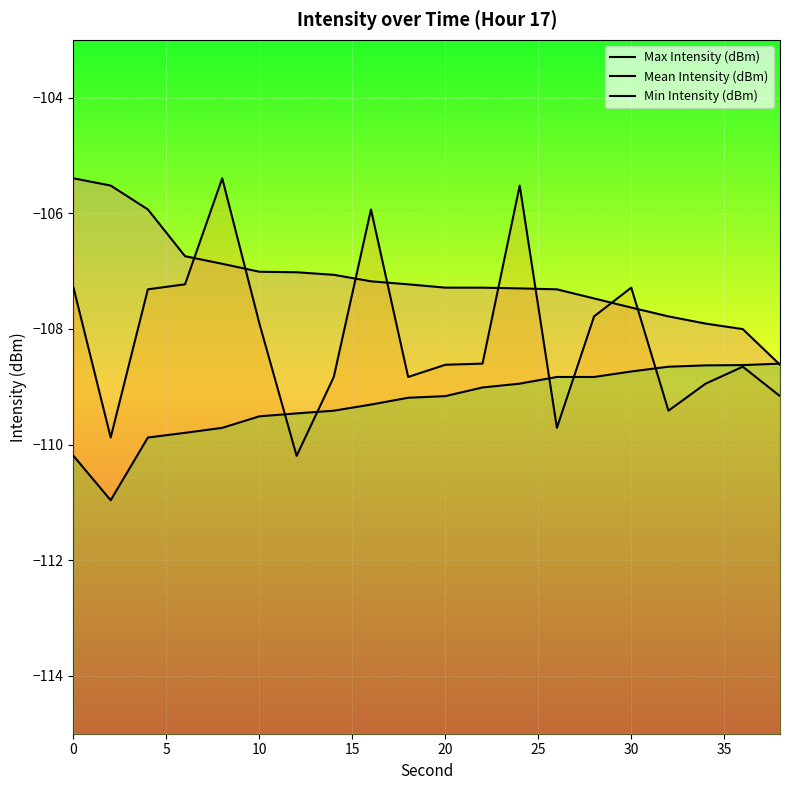

What is the lowest value of the Mean Intensity (dBm) series?

-110.2